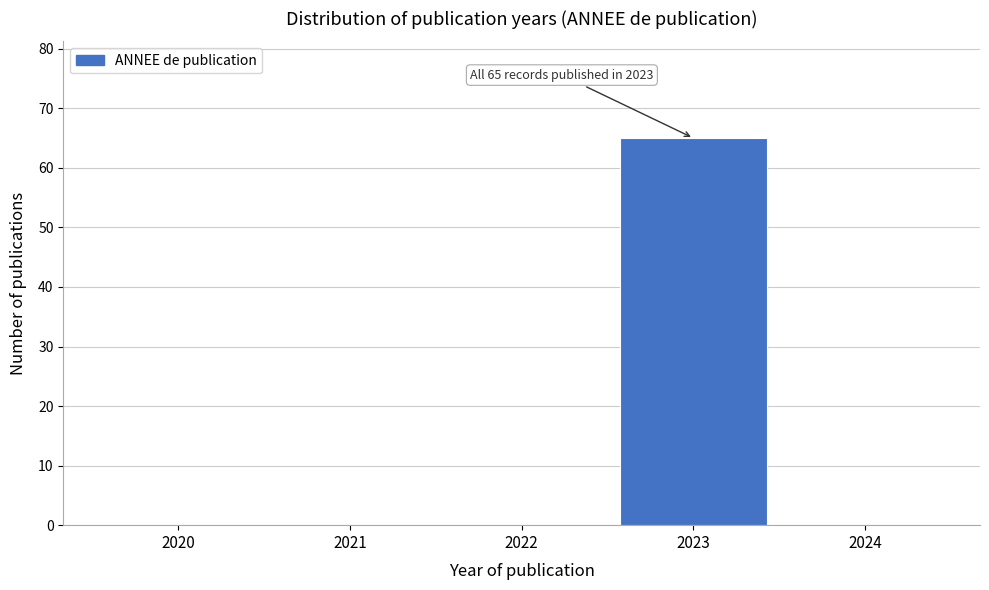

Reading right to left, what are all the values shown in this chart?

2024=0	2023=65	2022=0	2021=0	2020=0